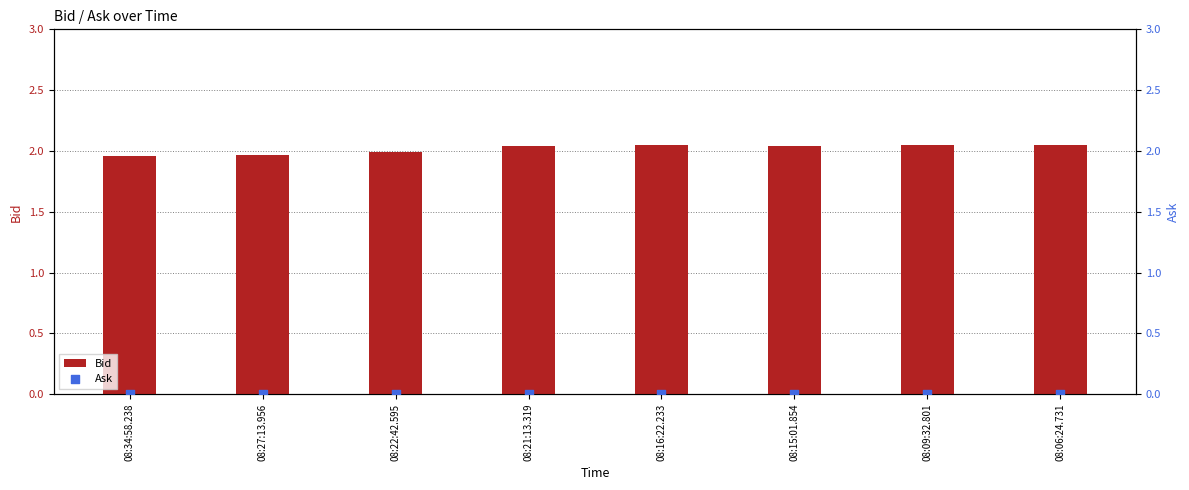

Which series has the largest total across all categories?

Bid